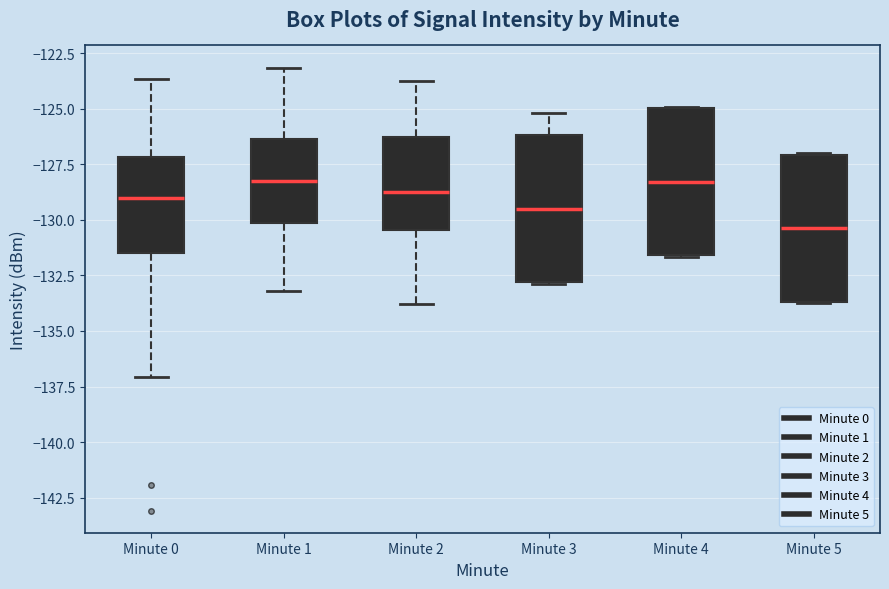

Reading left to right, transcribe this box plot: for each box, give where its median line is, the range the box spans, and where its two whiskers end, as read against the y-axis. The values are not printed on the chart, so give them approximately, as read against the axis.

Minute 0: median -129.0, box -131.5 to -127.0, whiskers -137.0 to -123.5
Minute 1: median -128.0, box -130.0 to -126.5, whiskers -133.0 to -123.0
Minute 2: median -128.5, box -130.5 to -126.5, whiskers -134.0 to -123.5
Minute 3: median -129.5, box -133.0 to -126.0, whiskers -133.0 to -125.0
Minute 4: median -128.5, box -131.5 to -125.0, whiskers -131.5 to -125.0
Minute 5: median -130.5, box -133.5 to -127.0, whiskers -134.0 to -127.0